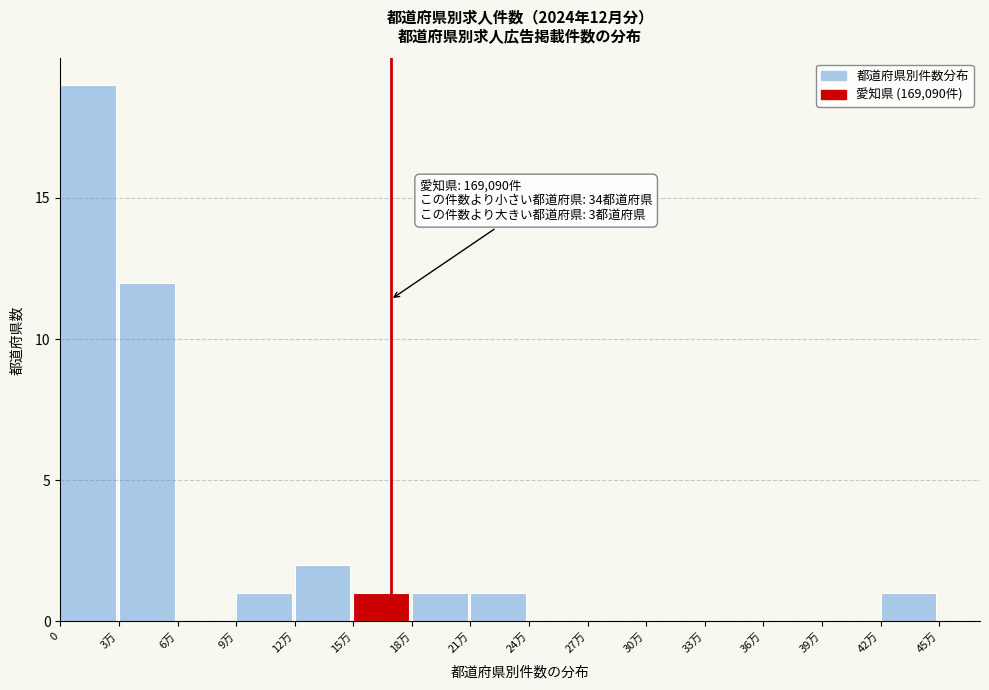

Reading left to right, transcribe all the data shown in this chart.

0=19	3万=12	6万=0	9万=1	12万=2	15万=1	18万=1	21万=1	24万=0	27万=0	30万=0	33万=0	36万=0	39万=0	42万=1